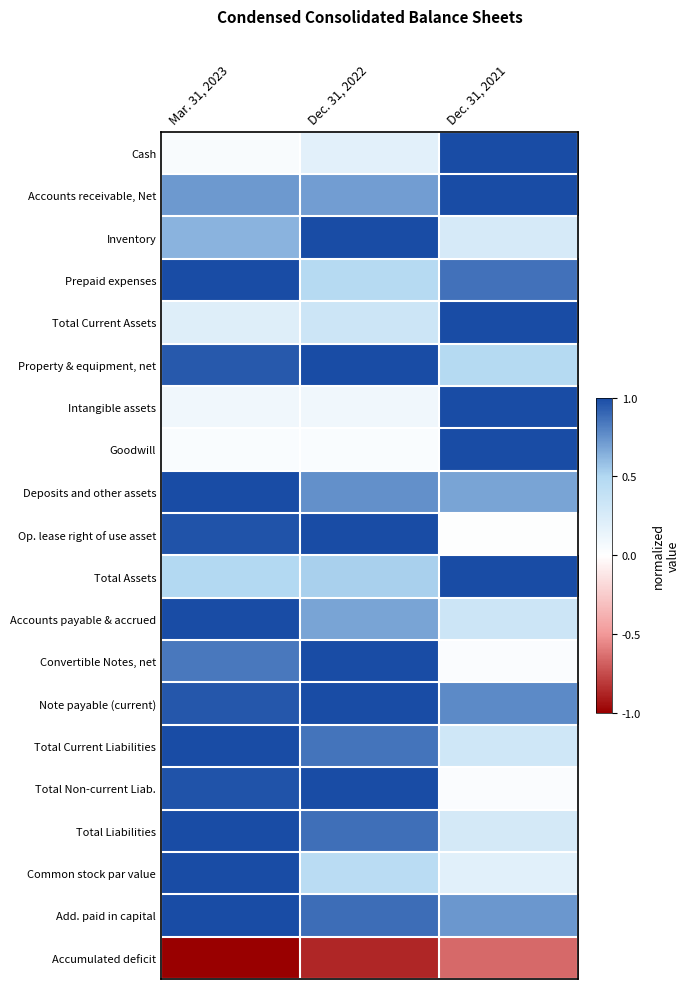

Rank the series at Dec. 31, 2021 from highest to lowest value.

Cash, Accounts receivable, Net, Total Current Assets, Intangible assets, Goodwill, Total Assets, Prepaid expenses, Note payable (current), Add. paid in capital, Deposits and other assets, Property & equipment, net, Accounts payable & accrued, Total Current Liabilities, Total Liabilities, Inventory, Common stock par value, Total Non-current Liab., Convertible Notes, net, Op. lease right of use asset, Accumulated deficit